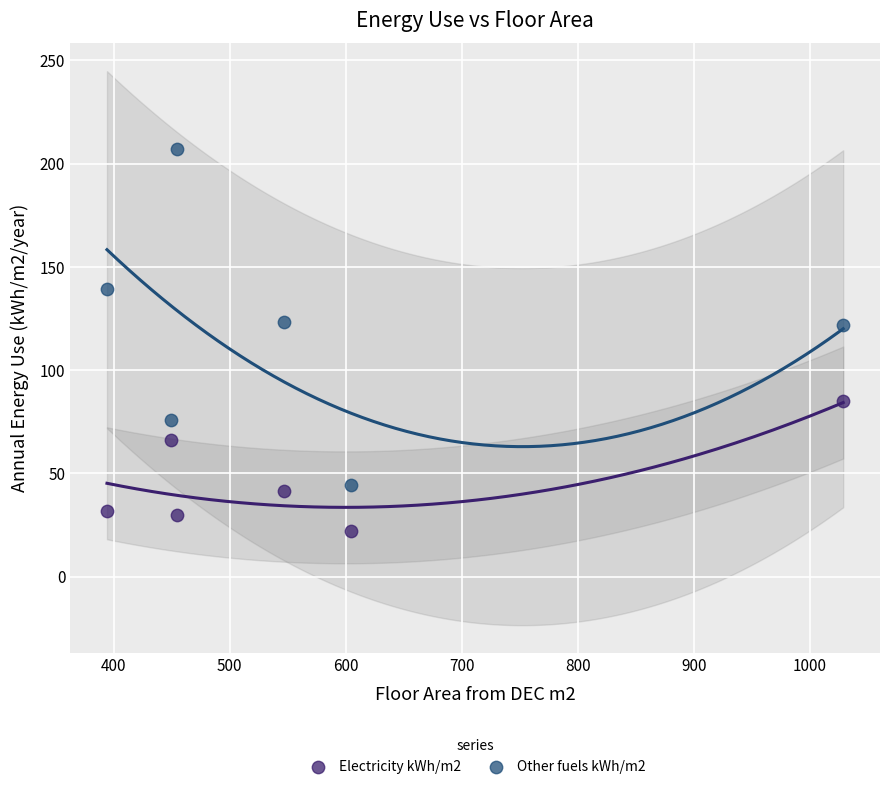

Which series reaches the minimum Y coordinate?

Electricity kWh/m2